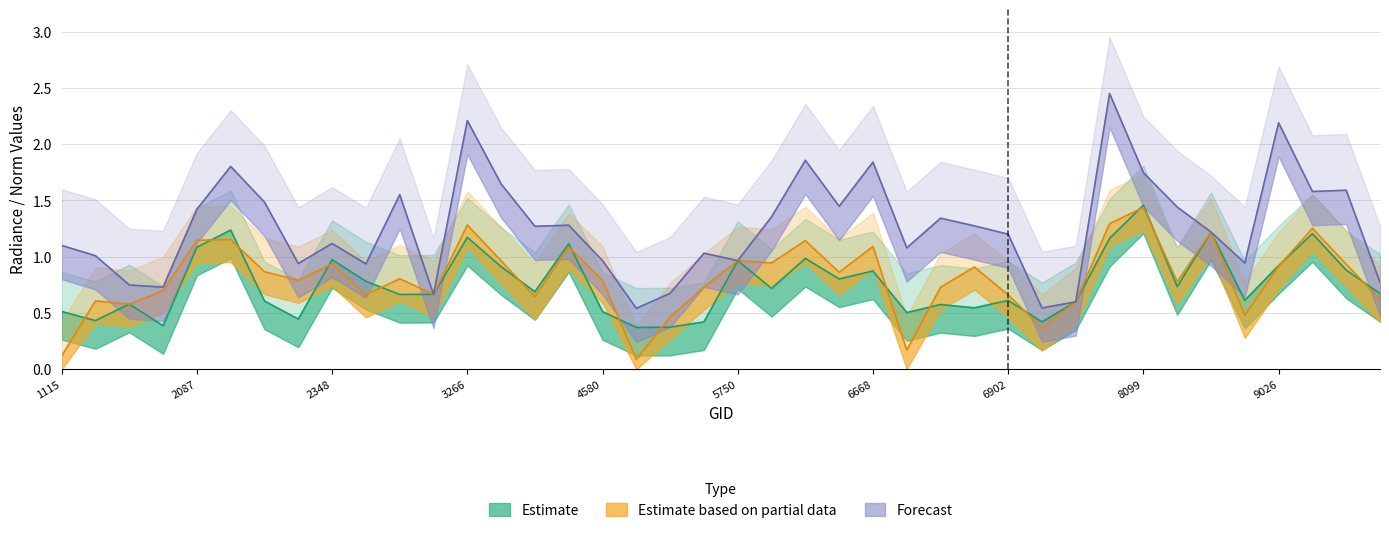

Between 3410 and 6866, which is larger?

3410